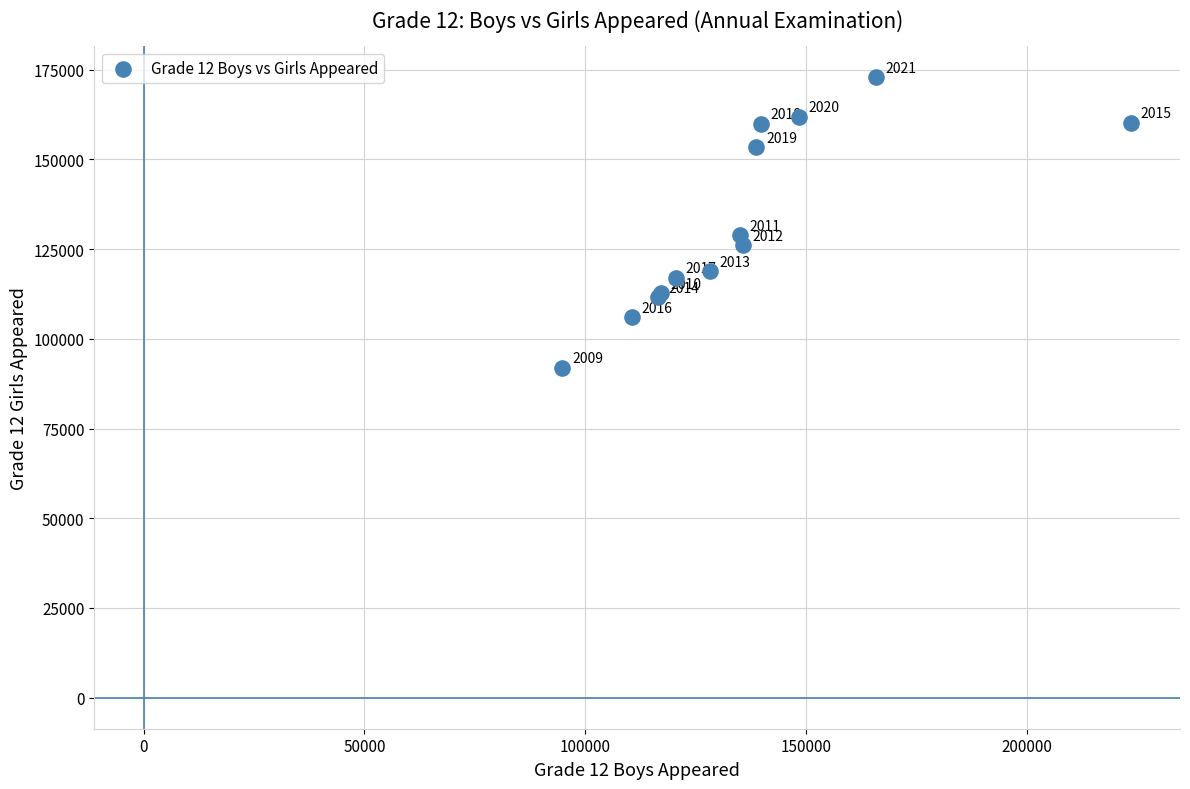

What Y value in the scatter plot is closest to 132479?

128892